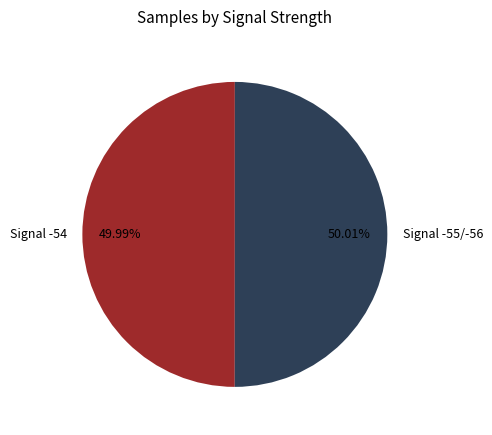

Does any single category account for the majority?

Yes